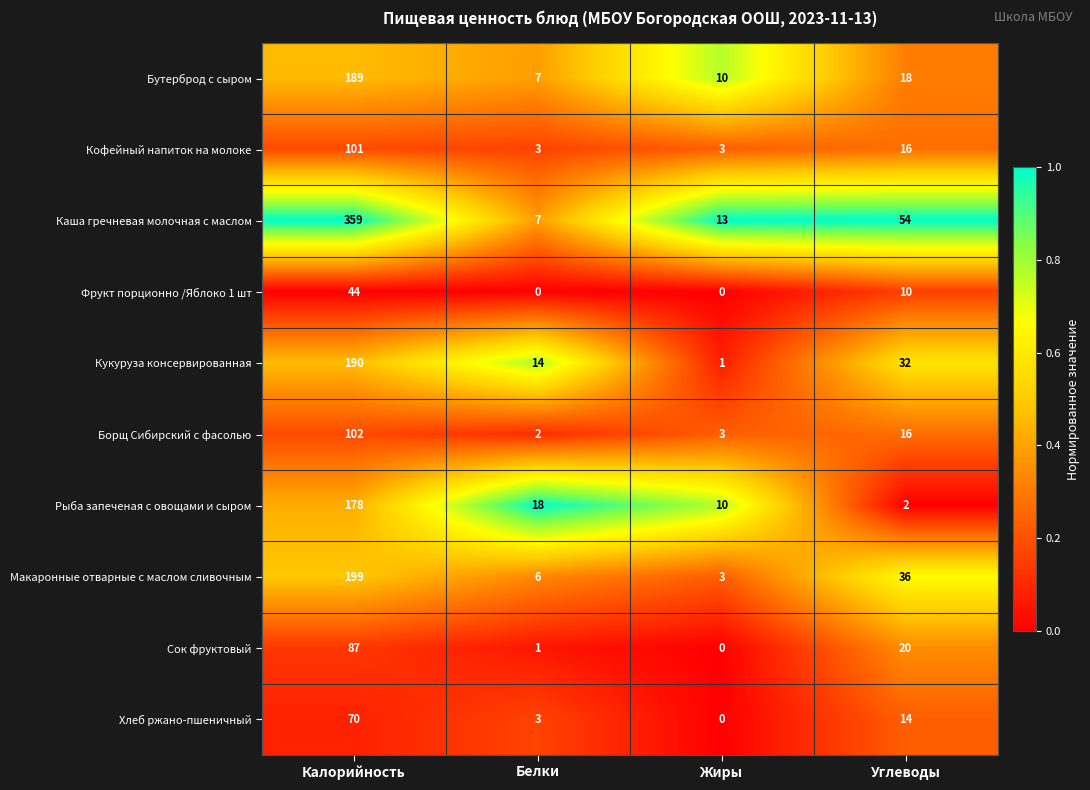

List the labels in order of Бутерброд с сыром value, largest first.

Калорийность, Углеводы, Жиры, Белки